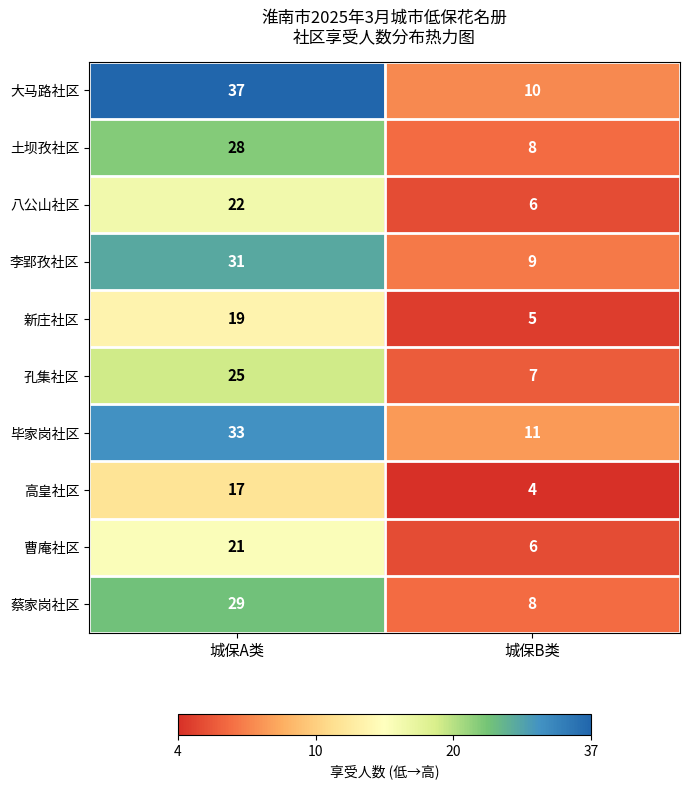

What value does the 毕家岗社区 series have at 城保A类?

33